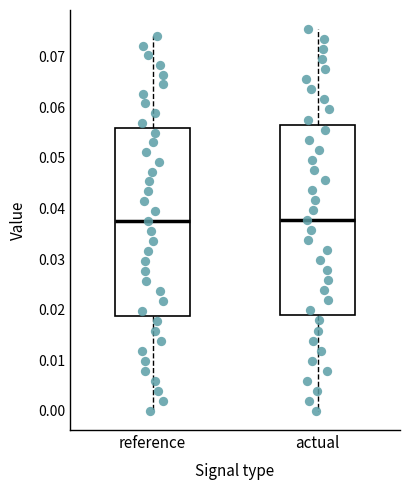

Reading left to right, transcribe this box plot: for each box, give where its median line is, the range the box spans, and where its two whiskers end, as read against the y-axis. The values are not printed on the chart, so give them approximately, as read against the axis.

reference: median 0.038, box 0.019 to 0.056, whiskers 0.000 to 0.074
actual: median 0.038, box 0.019 to 0.057, whiskers 0.000 to 0.075